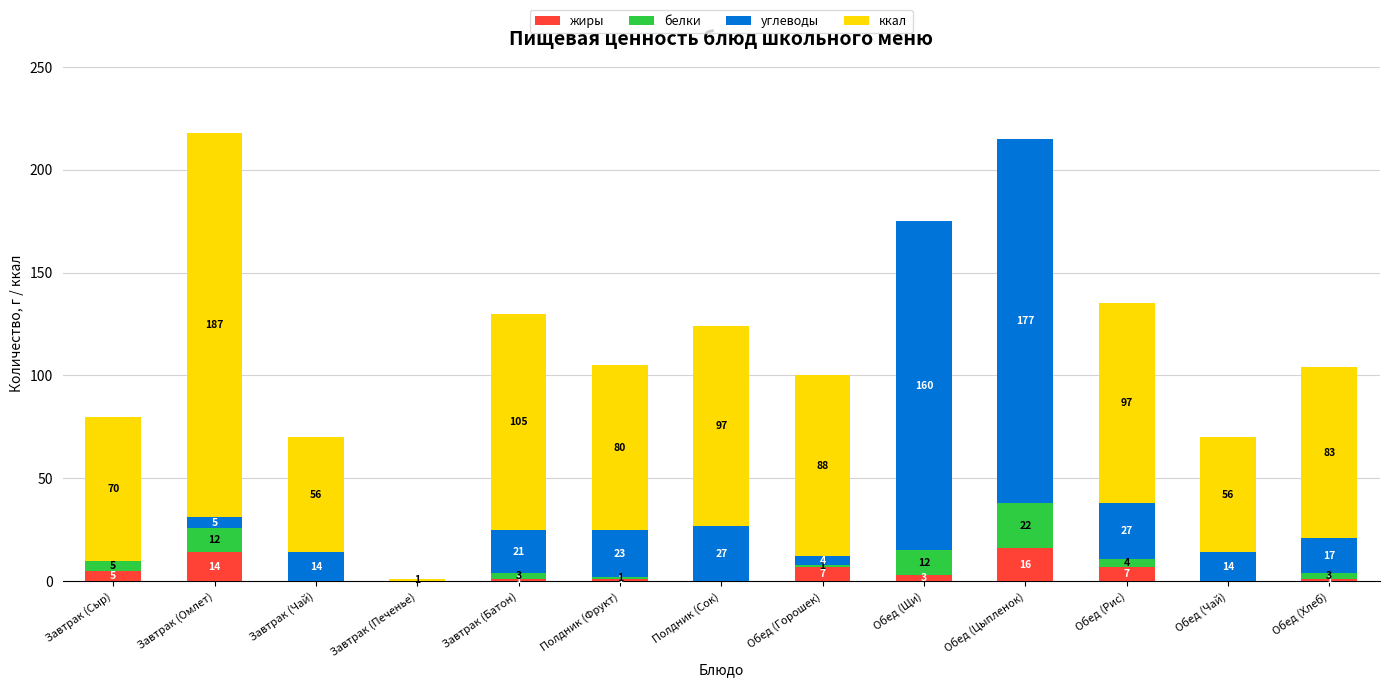

What is the total value across all series at Завтрак (Сыр)?

80